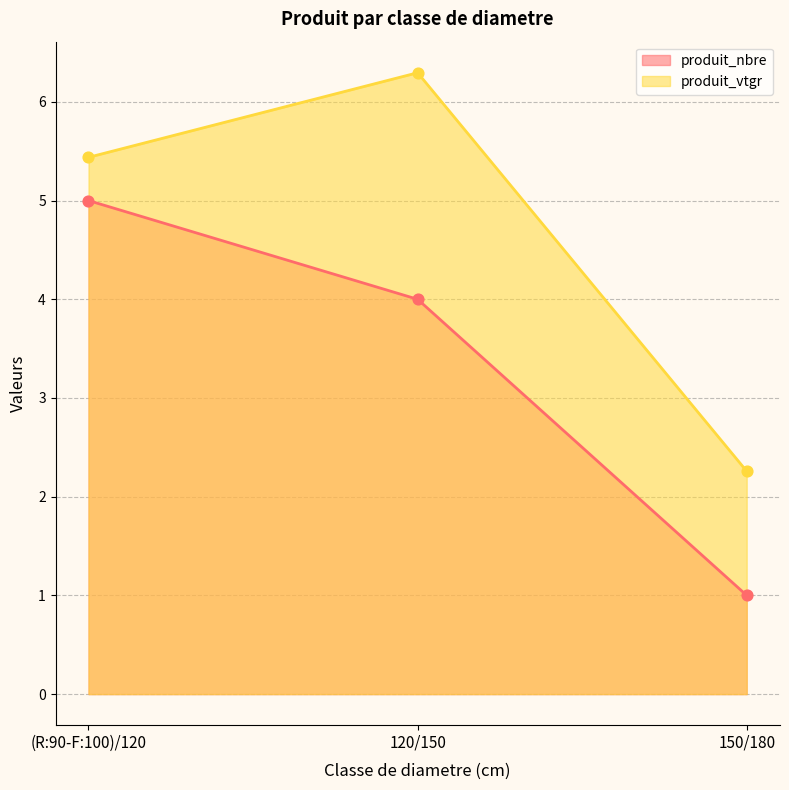

At which category is the sum across all series the highest?

(R:90-F:100)/120